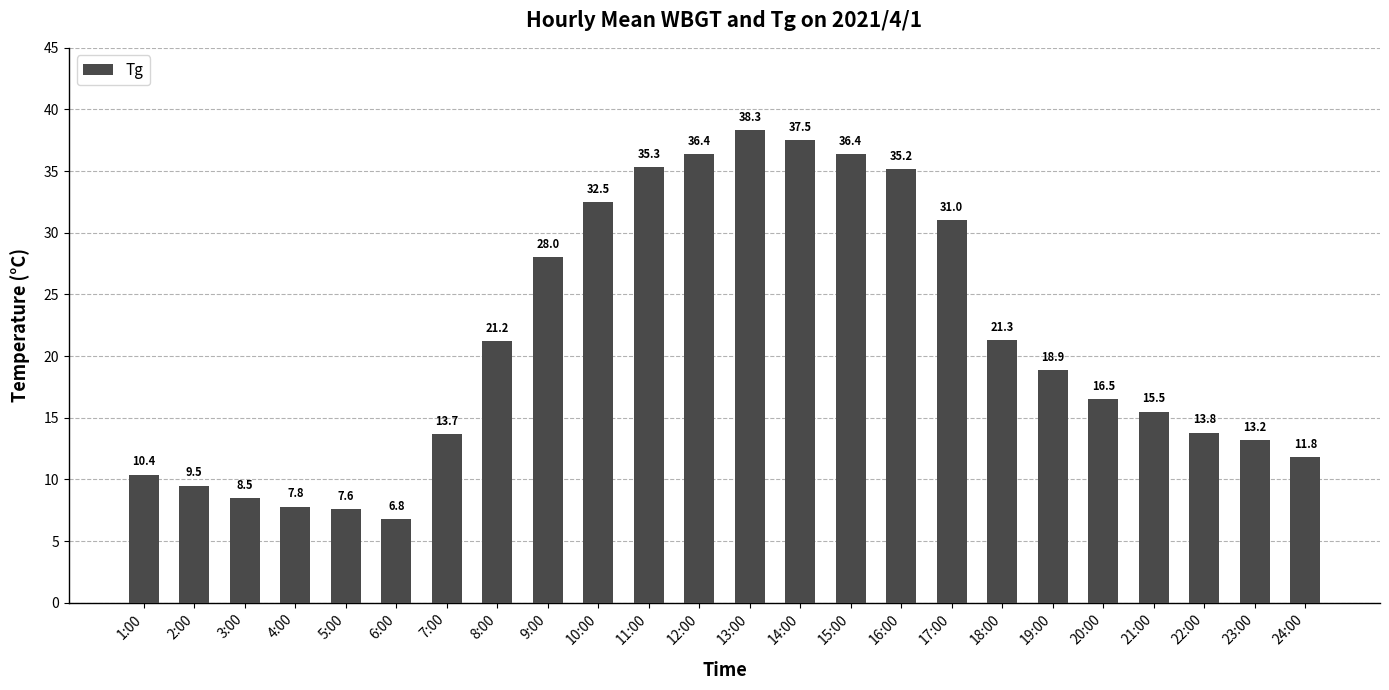

What is the ratio of the value at 3:00 to the value at 9:00?

0.3